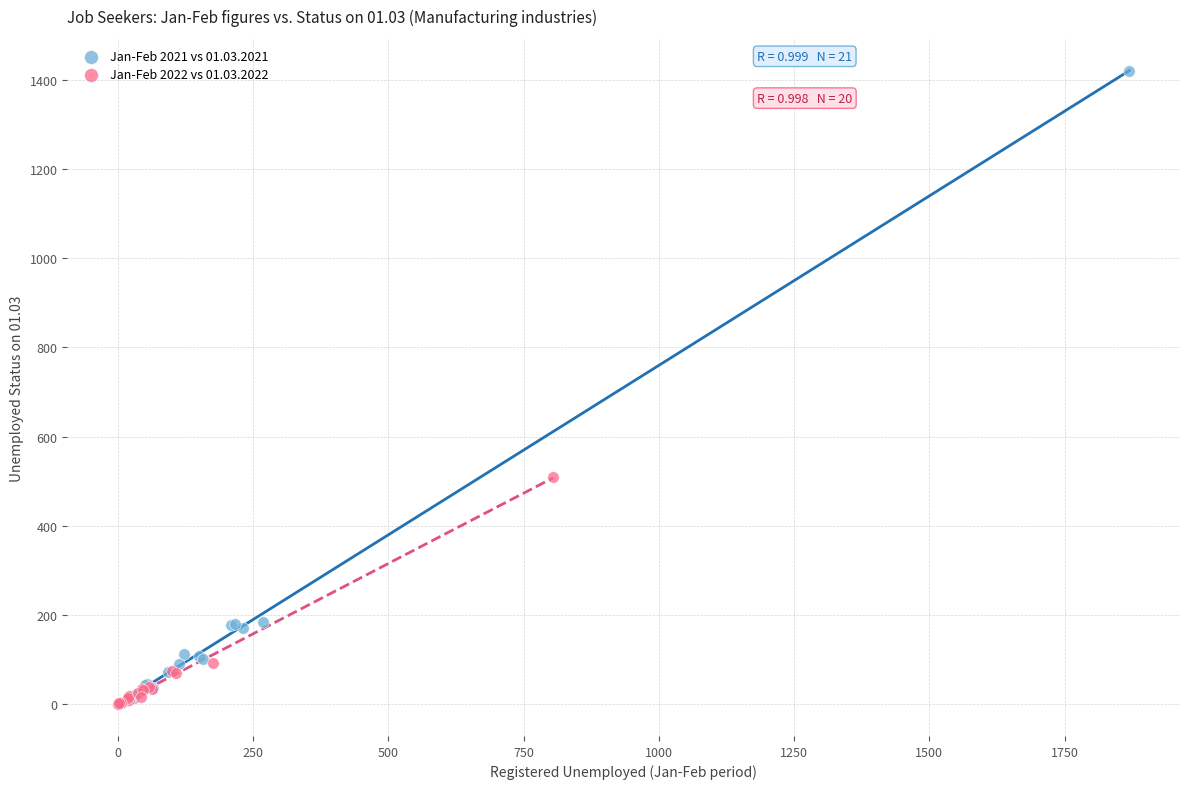

Which series contains the highest Y value?

Jan-Feb 2021 vs 01.03.2021